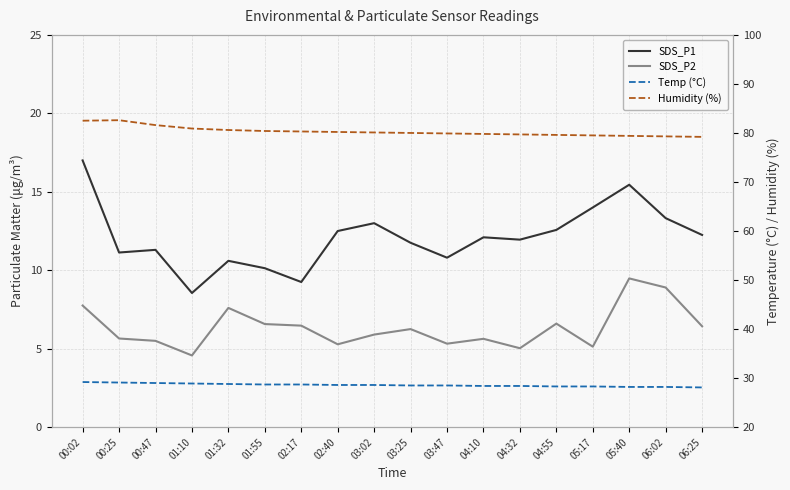

What is the value of the SDS_P2 point at the 16th from the left?

9.5